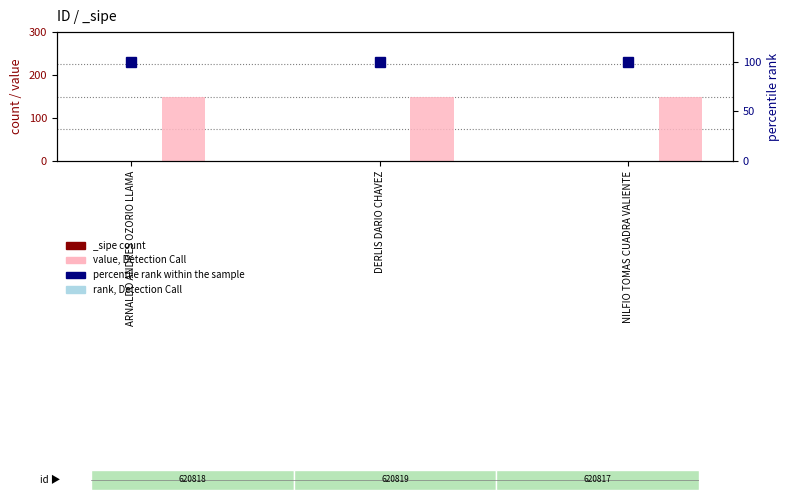

The value of rank, Detection Call at NILFIO TOMAS CUADRA VALIENTE is 72.4. True or false?

False